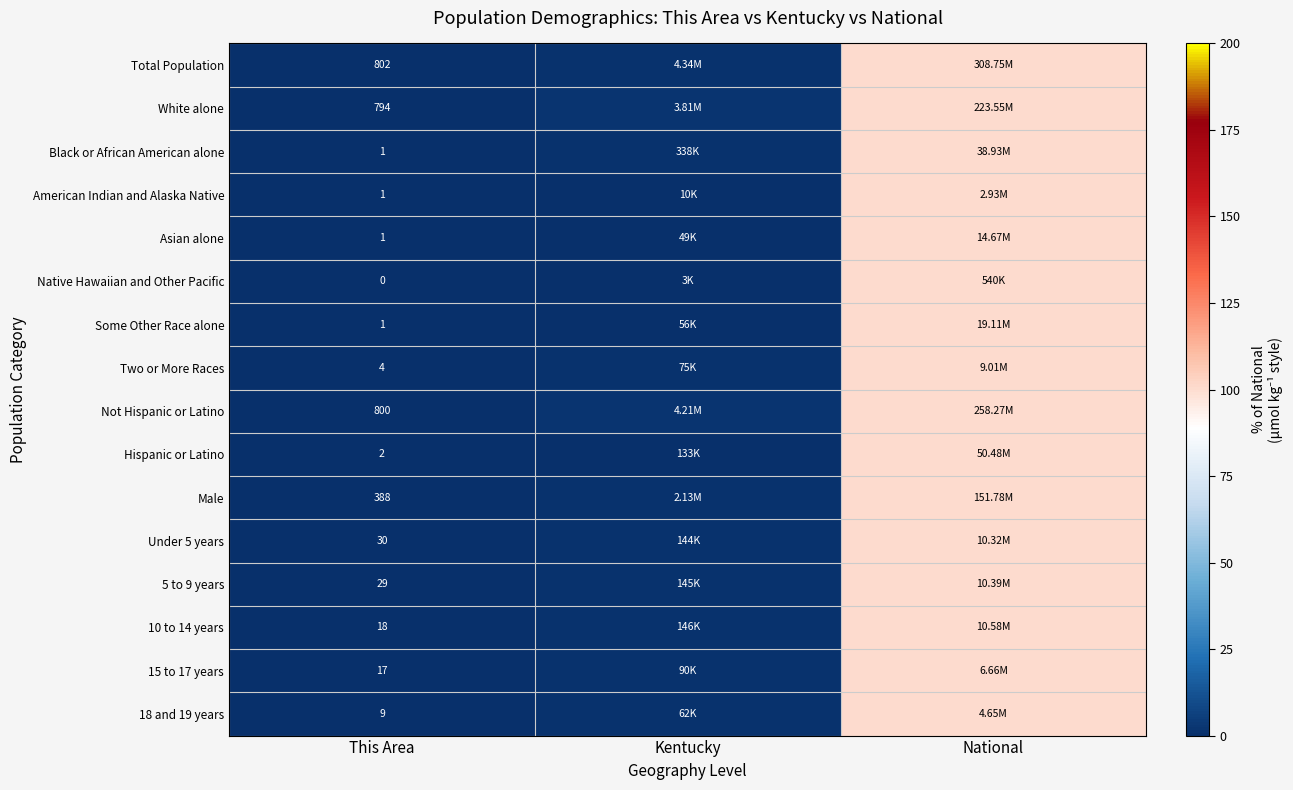

Is the value of 5 to 9 years at This Area greater than the value of 18 and 19 years at This Area?

Yes